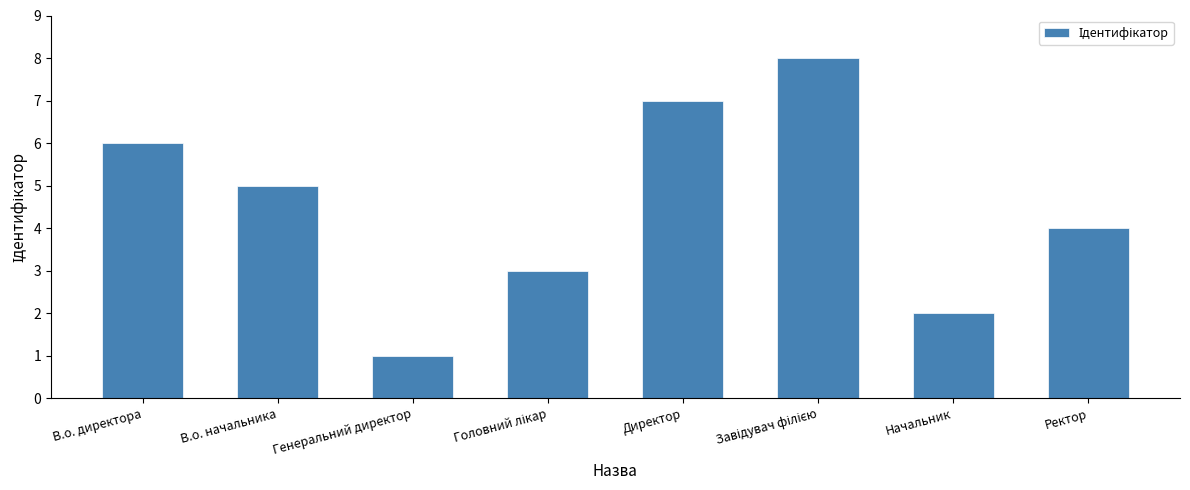

True or false: the data shows 1 at Генеральний директор.

True